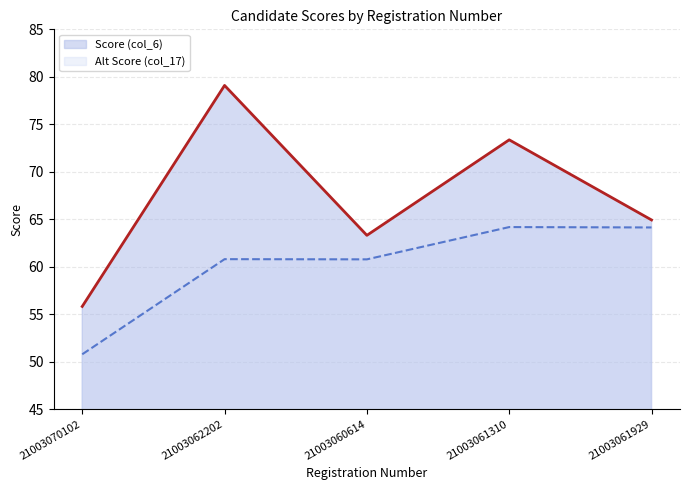

At how many categories does at least one series exceed 71?

2